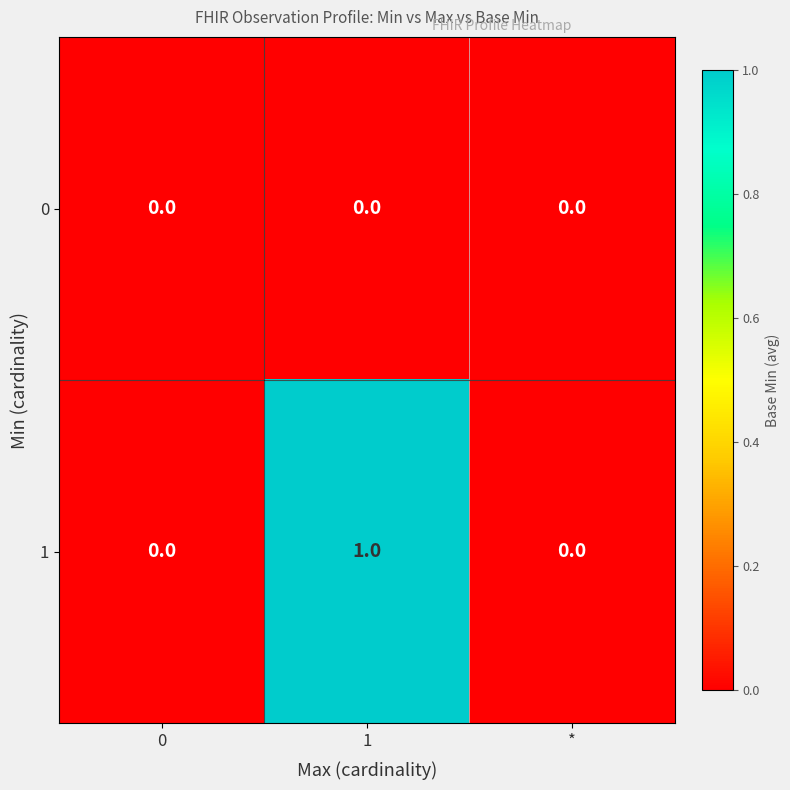

Rank the series by their average value, from lowest to highest.

0, 1